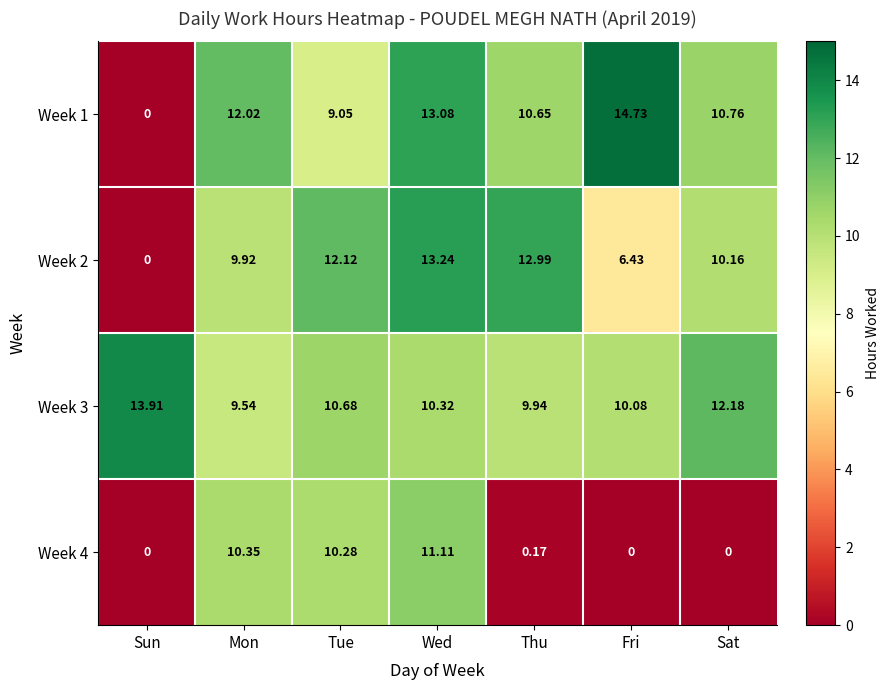

At which label is Week 1 closest to 7?

Tue